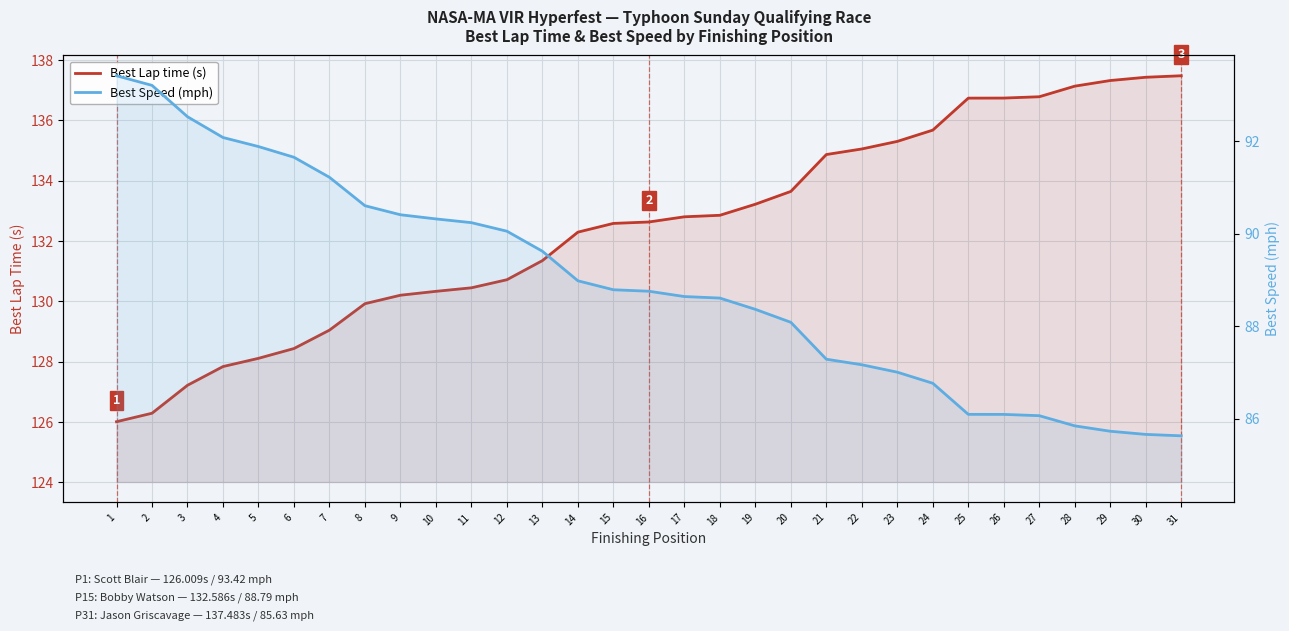

List the series in order of their peak value, highest first.

Best Lap time (s), Best Speed (mph)